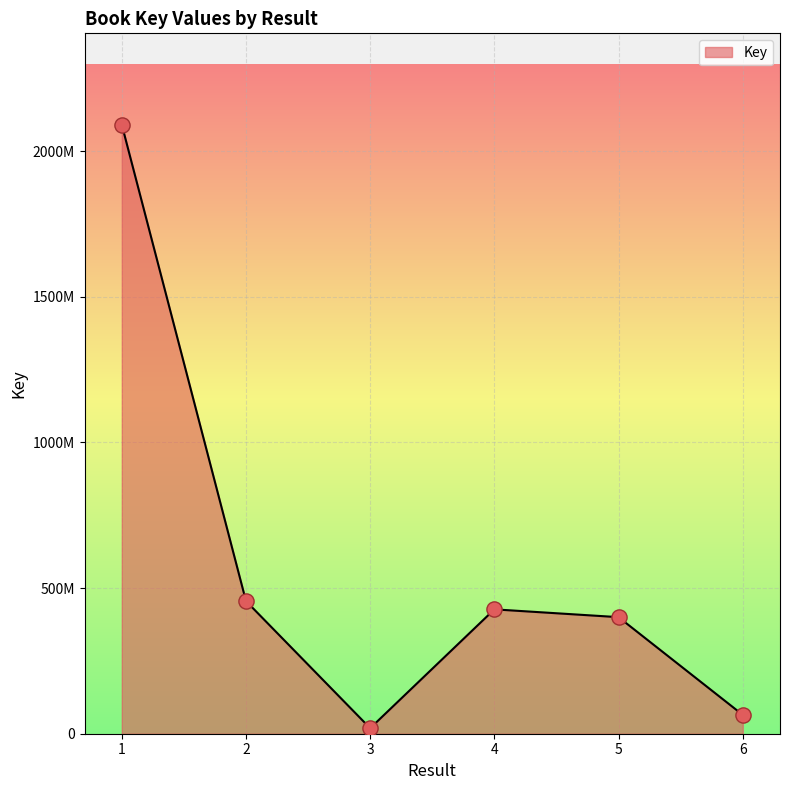

Between 2 and 4, which is larger?

2